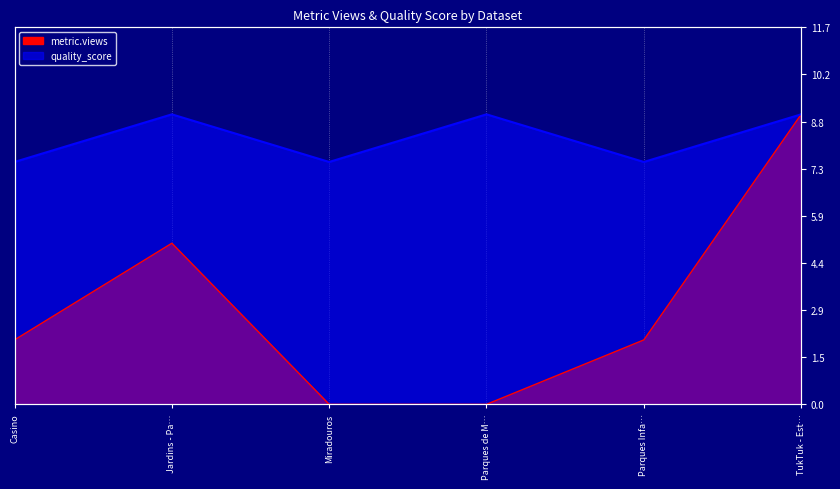

Which series has the largest total across all categories?

quality_score